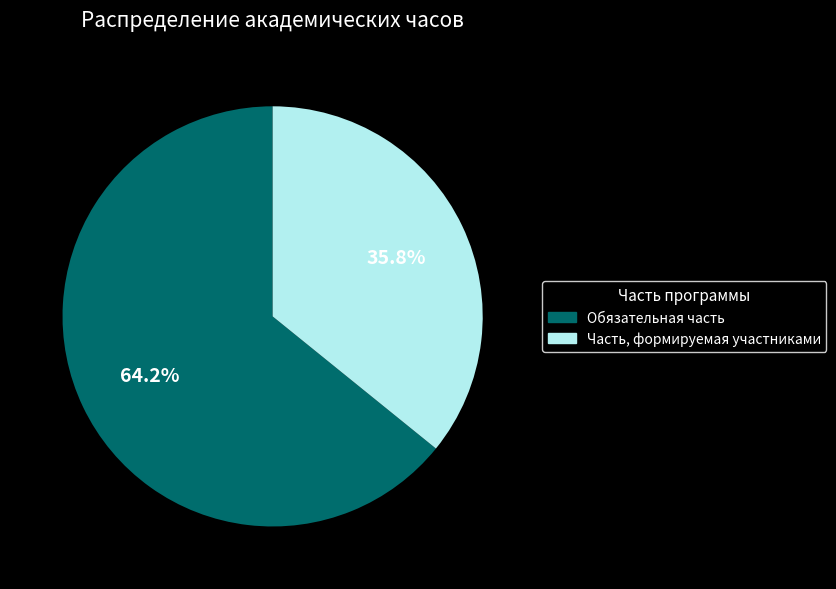

To the nearest percent, what portion does Обязательная часть represent?

64%